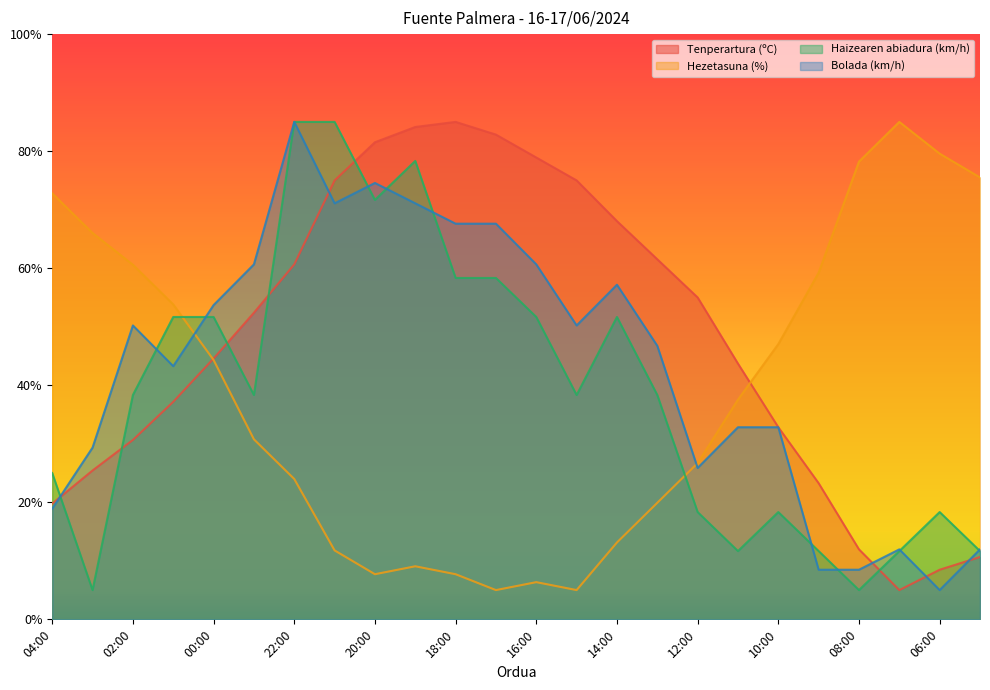

What is the spread (max minus min) of values at 11:00?

32.0